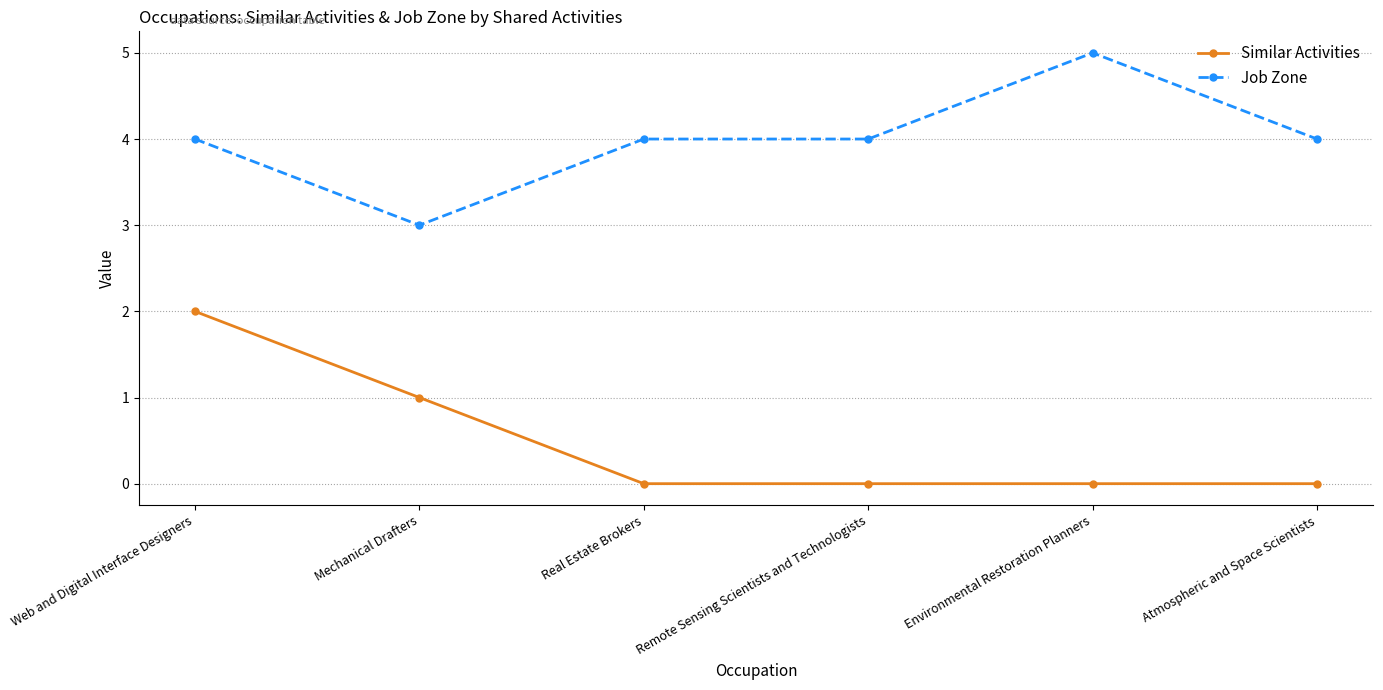

True or false: Job Zone and Similar Activities cross at least once.

False